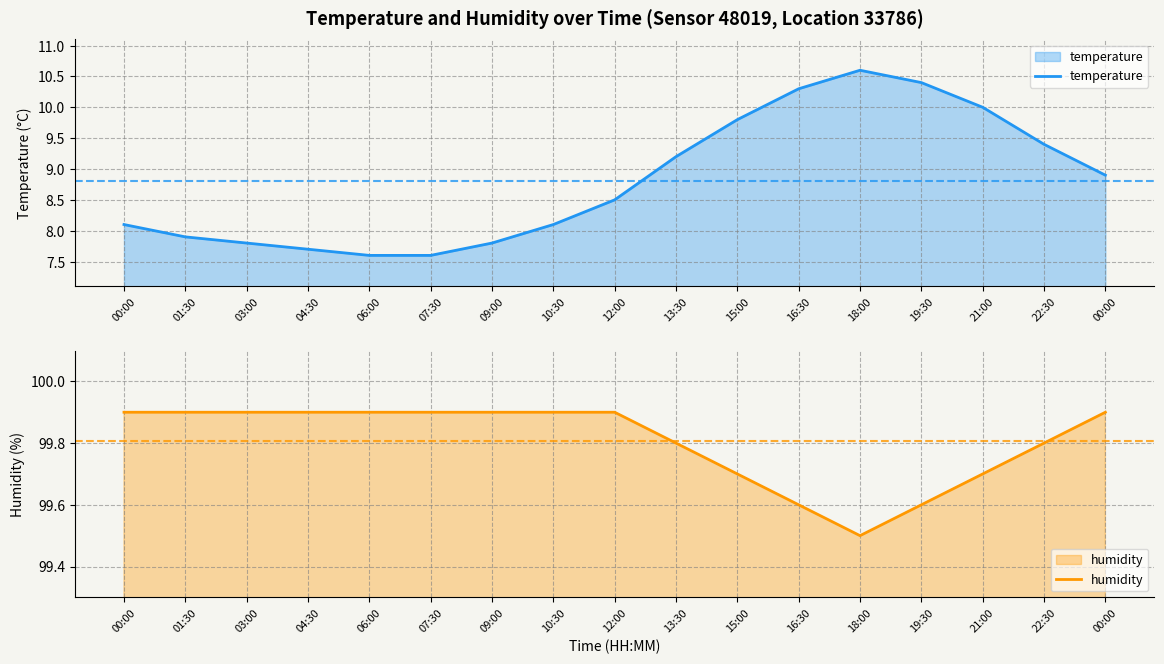

Which category has the highest value in the humidity series?

00:00